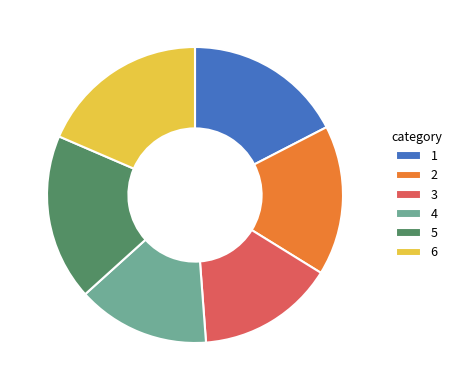

What is the ratio of the value at 4 to the value at 5?

0.8